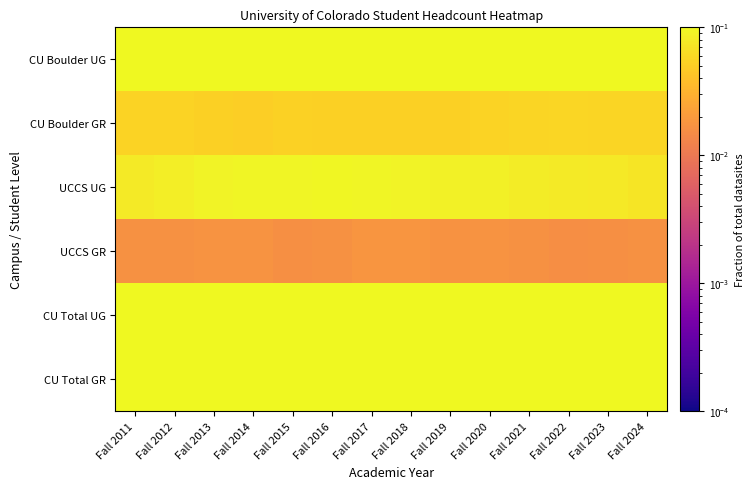

At which category does the chart reach its minimum across all series?

Fall 2022